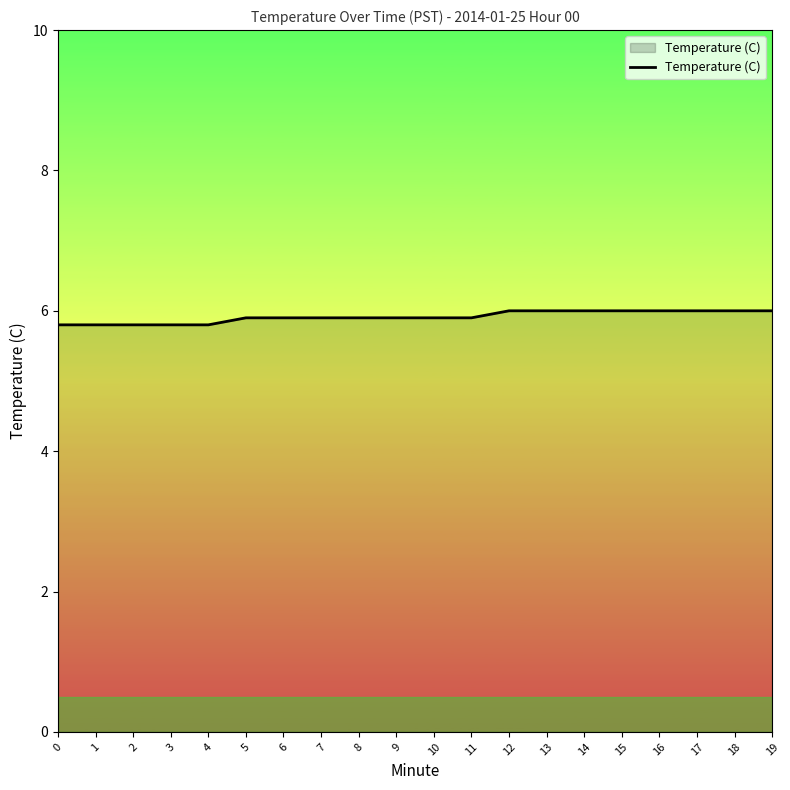

Does the chart display data point markers on the line(s)?

No